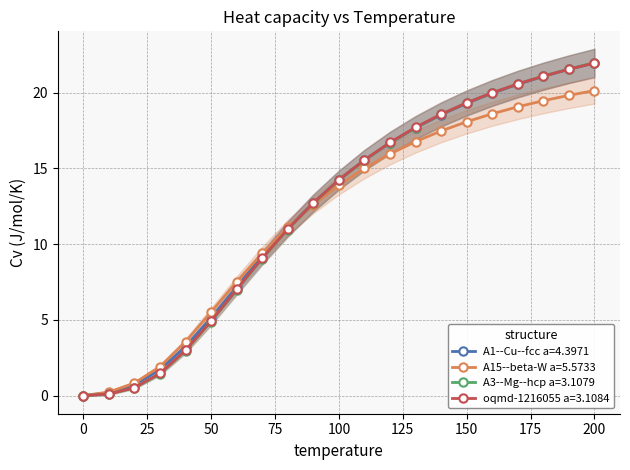

The A1--Cu--fcc a=4.3971 series shows 7.5 at 160. True or false?

False